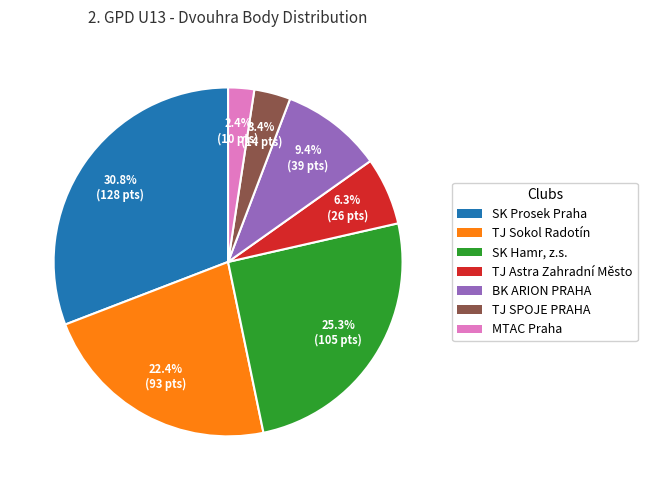

To the nearest percent, what is the difference between the largest and smallest slice percentages?

28%